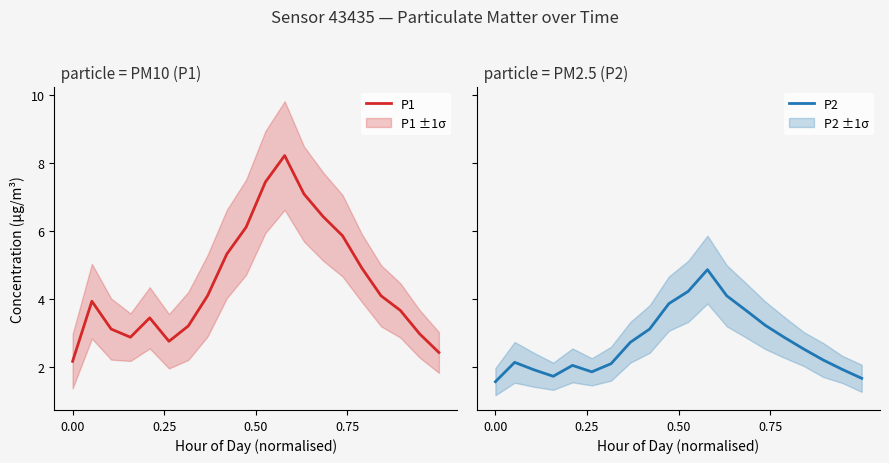

Reading left to right, list all the values displayed in this chart.

P1: 2.2	3.9	3.1	2.9	3.5	2.8	3.2	4.1	5.3	6.1	7.5	8.2	7.1	6.4	5.9	4.9	4.1	3.7	3.0	2.4
P2: 1.6	2.1	1.9	1.7	2.0	1.9	2.1	2.7	3.1	3.9	4.2	4.9	4.1	3.7	3.2	2.9	2.5	2.2	1.9	1.7